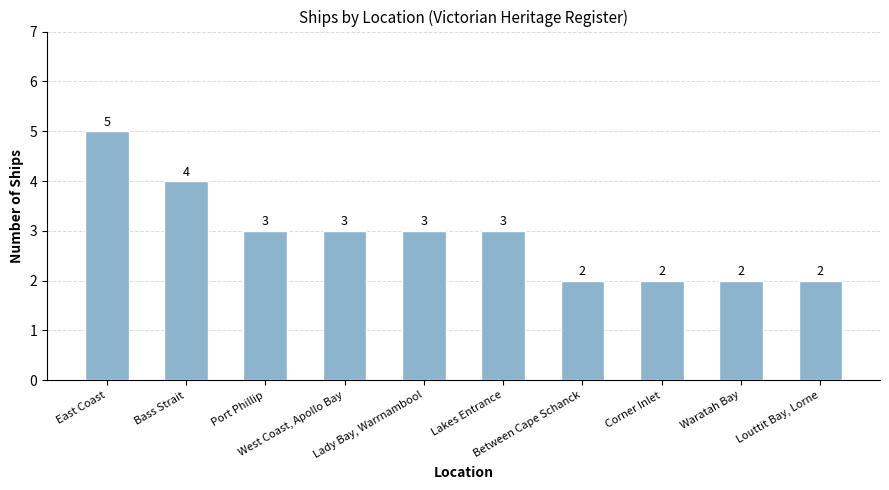

What is the value of the 6th bar from the left?

3